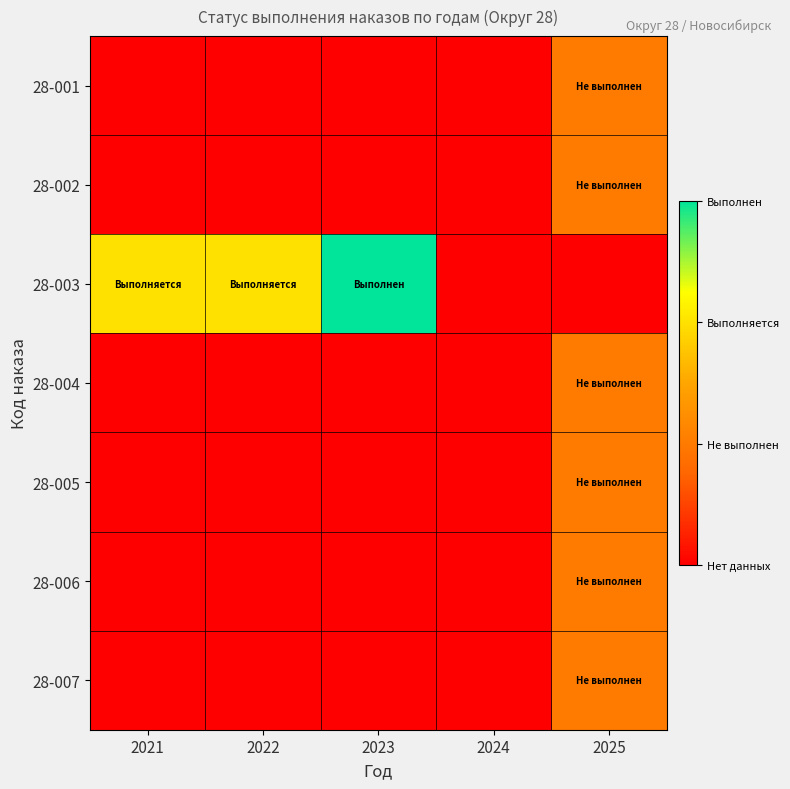

At which category does the chart reach its minimum across all series?

2021